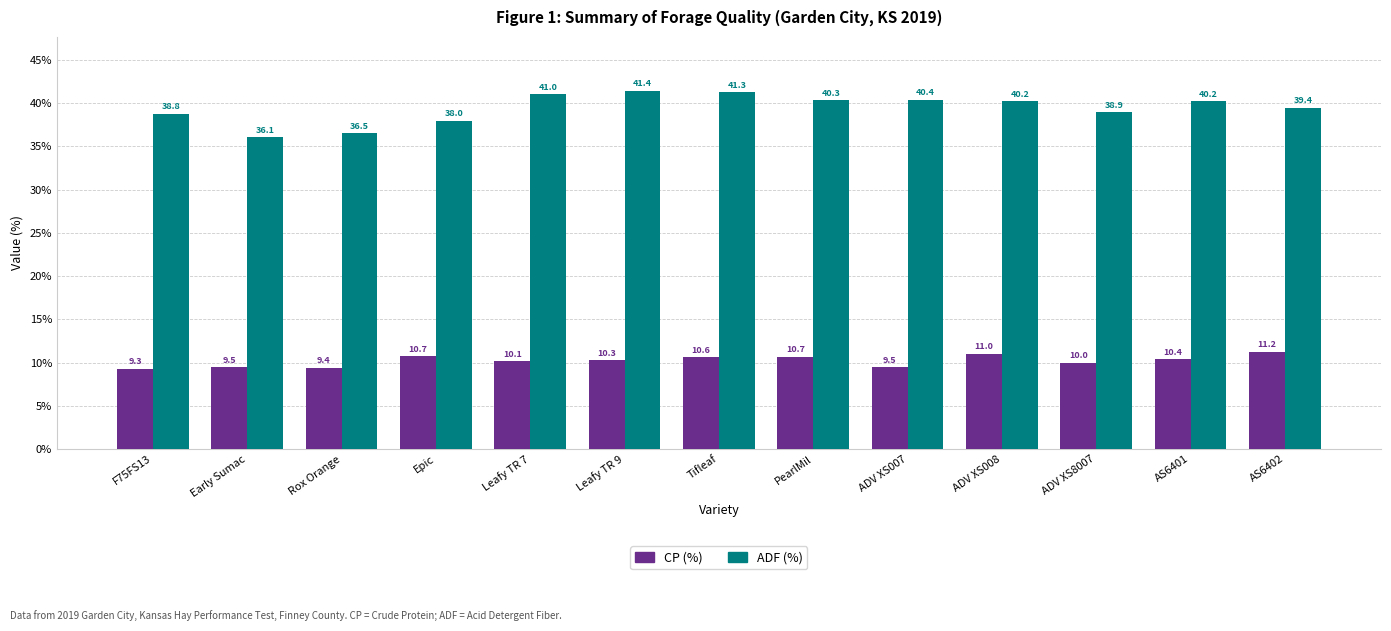

What are all the series names shown in the legend?

CP (%), ADF (%)